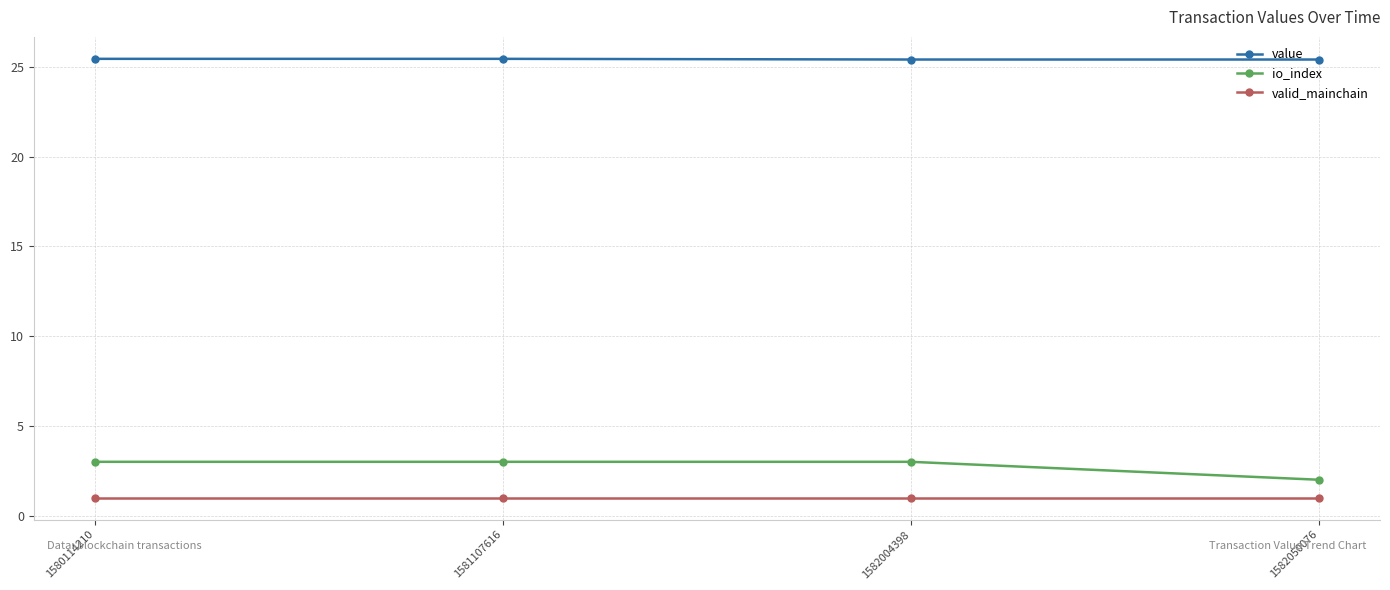

Is it true that valid_mainchain equals 1.0 at 1582050076?

True